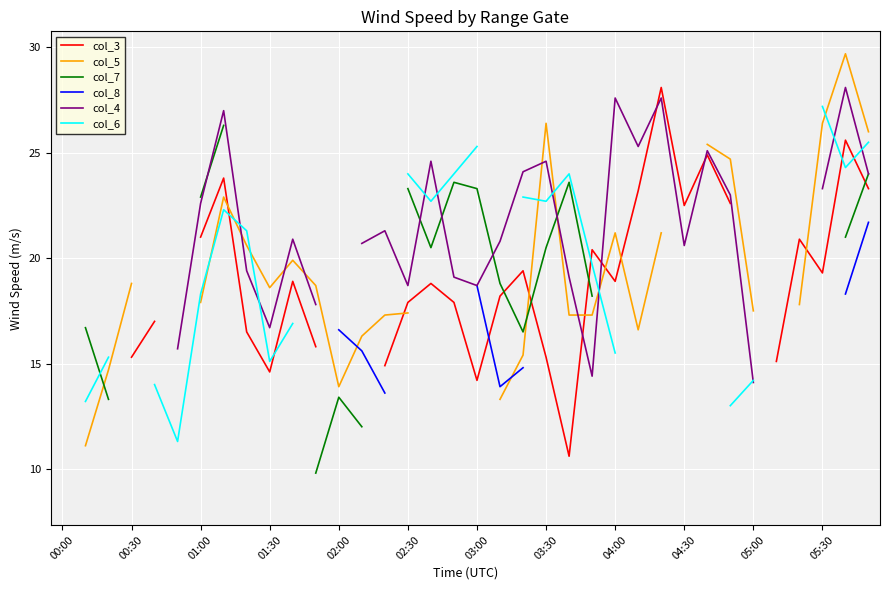

How many times do col_4 and col_7 cross each other?

5